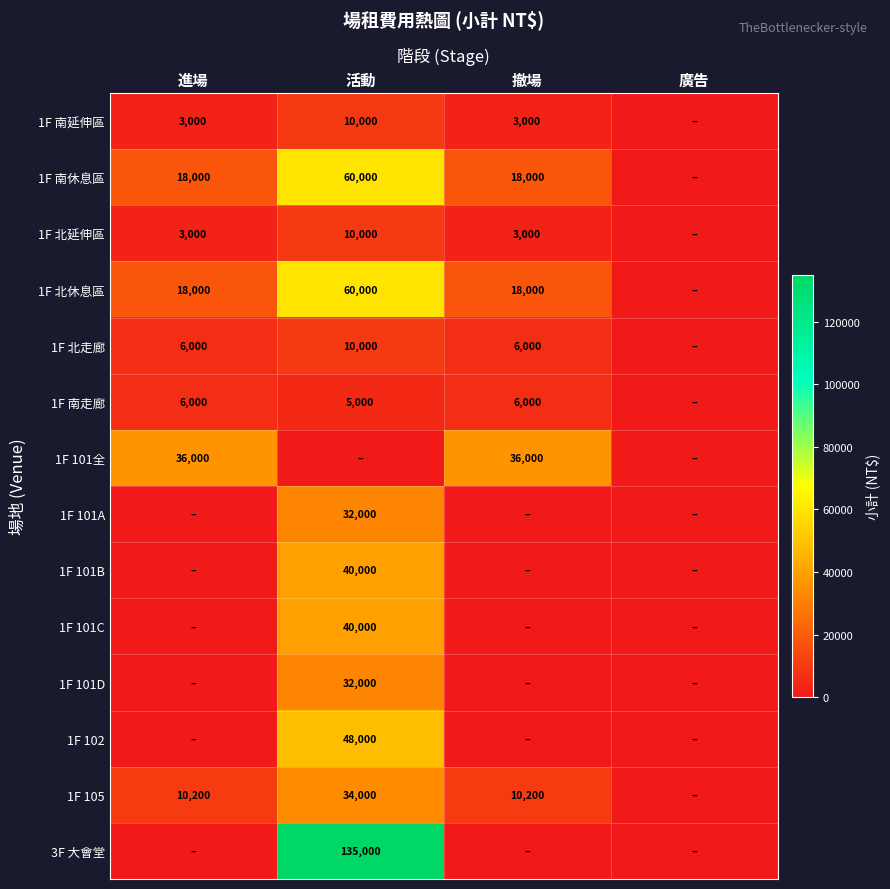

The 1F 北走廊 series shows 10426 at 撤場. True or false?

False